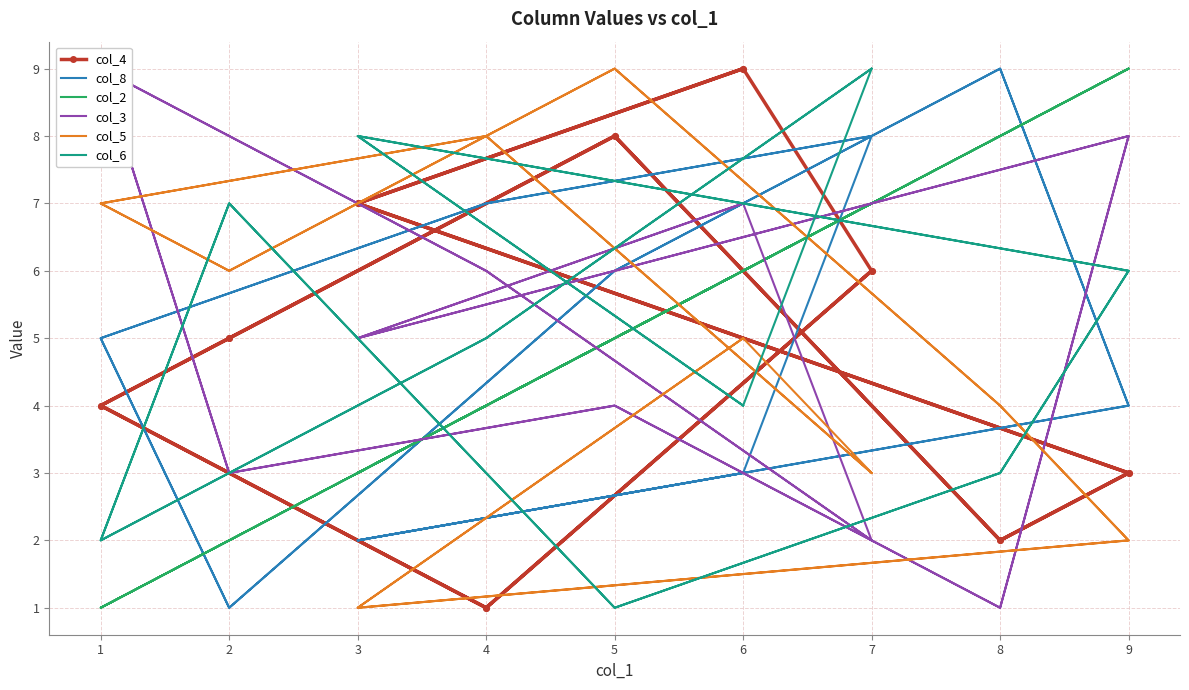

How many lines are shown in the chart?

6